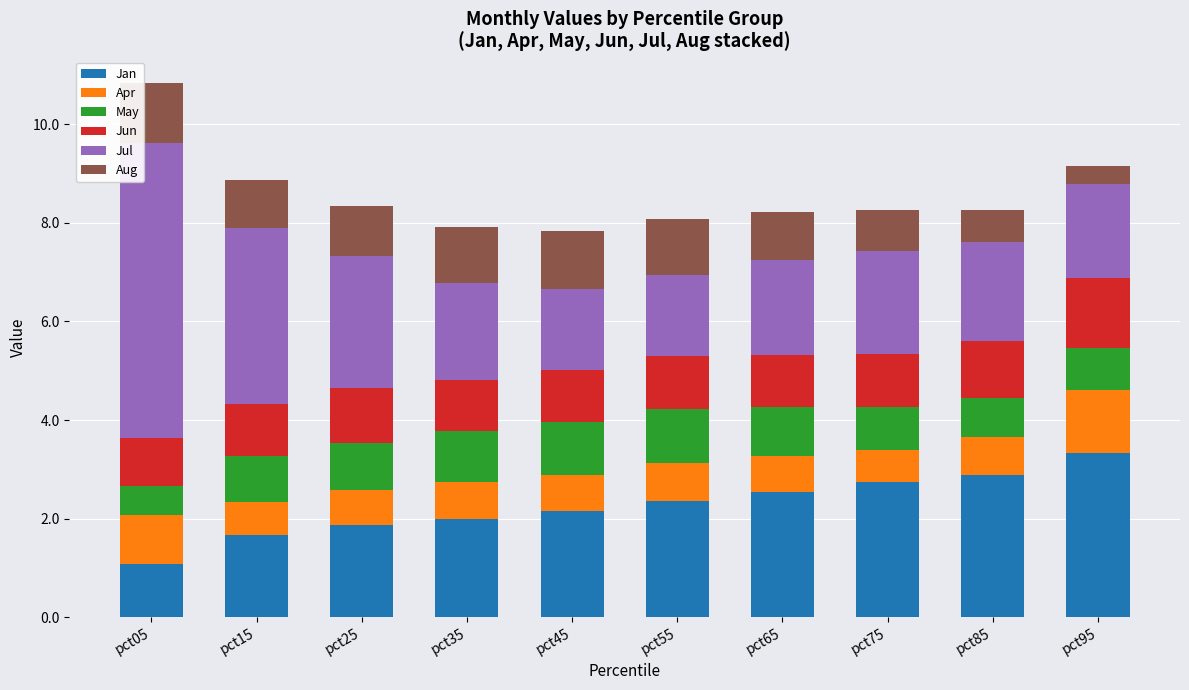

What is the difference between the maximum and minimum values in the Jan series?

2.3